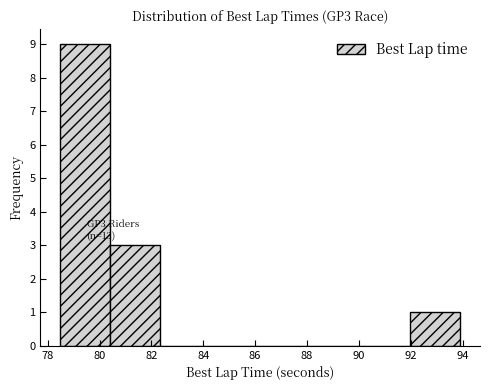

Over which range of the x-axis is the bar tallest?

78.4 to 80.4